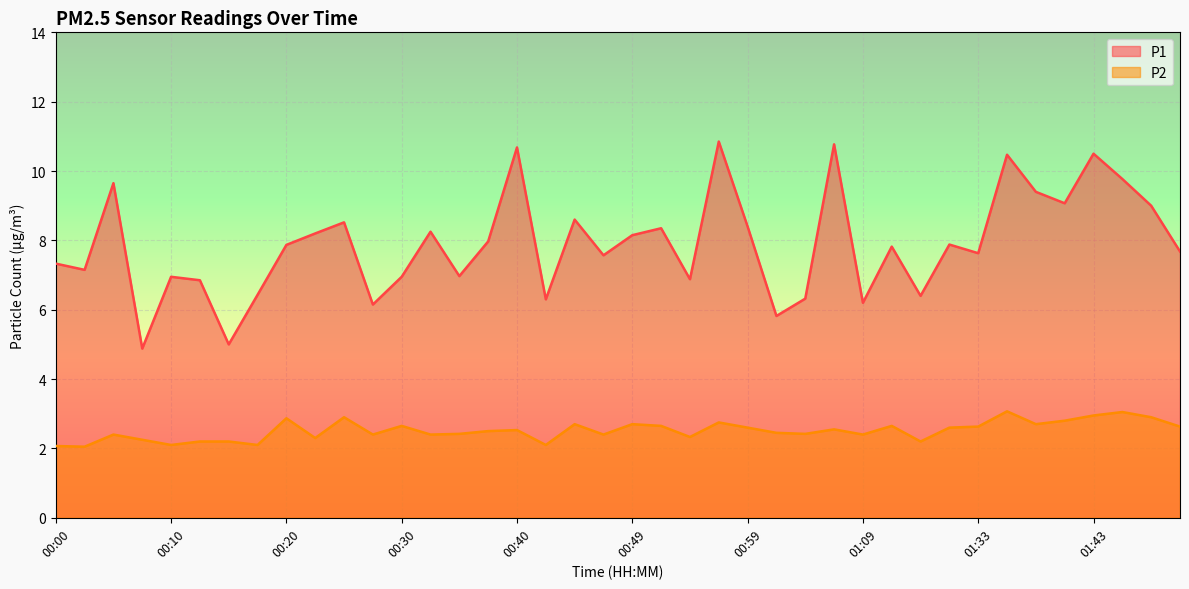

Rank the series by their maximum value, from lowest to highest.

P2, P1